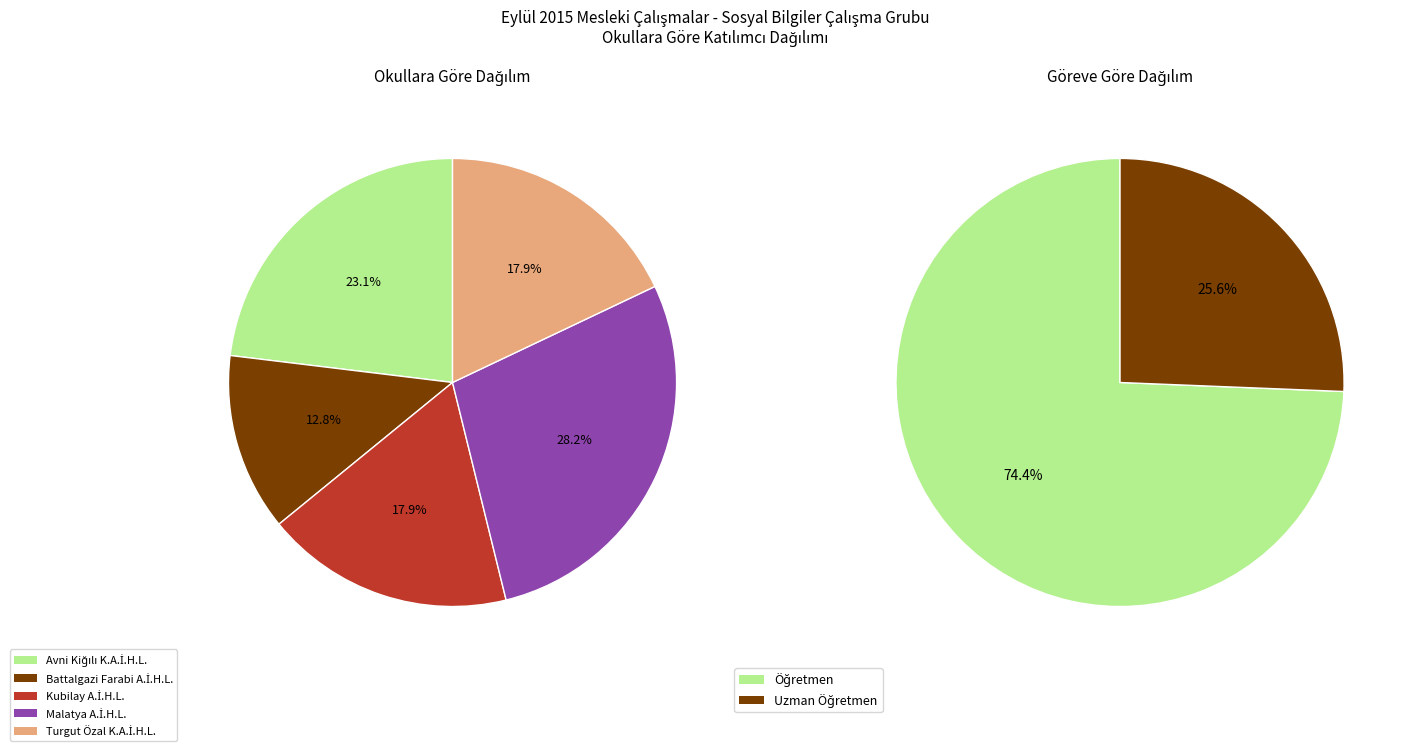

Is it true that Battalgazi Farabi Anadolu İmam Hatip Lisesi is 13% of the pie?

True